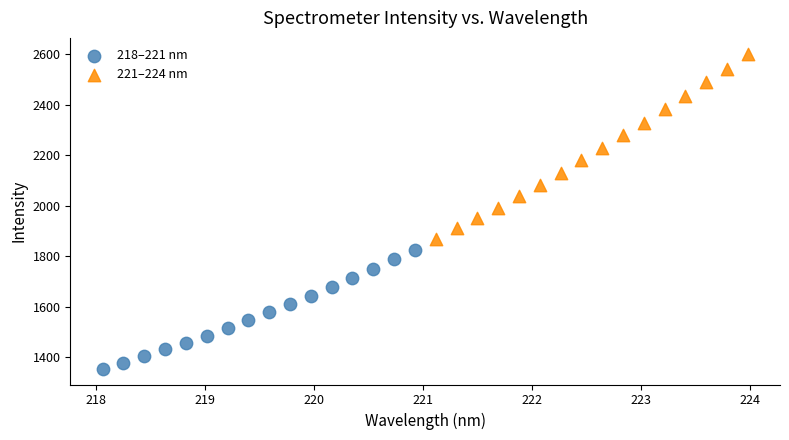

Which series has the widest spread of Y values?

221–224 nm